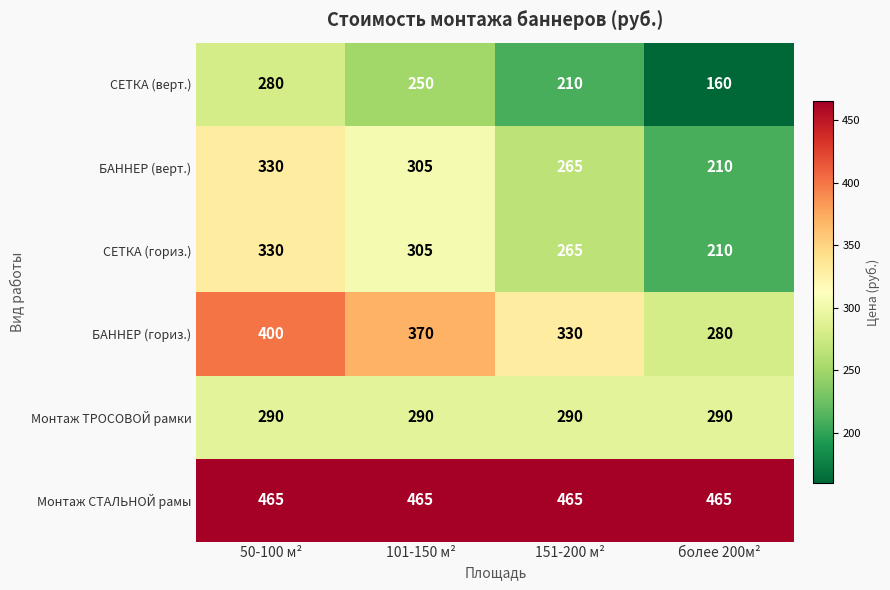

At which label does СЕТКА (гориз.) first exceed 305?

50-100 м²